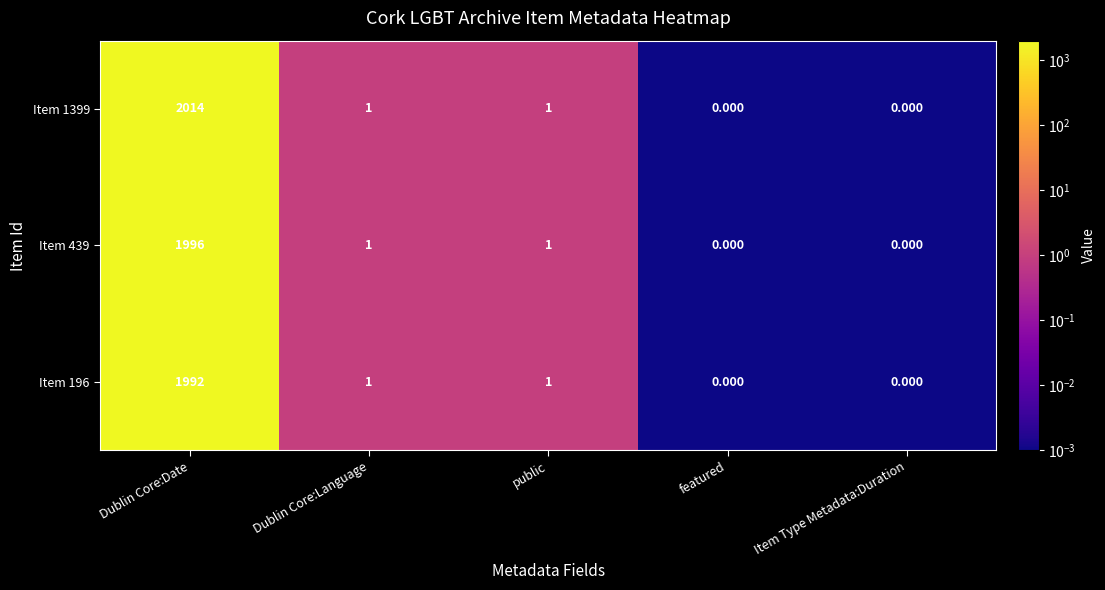

Where does the Item 196 series first go above 1?

Dublin Core:Date